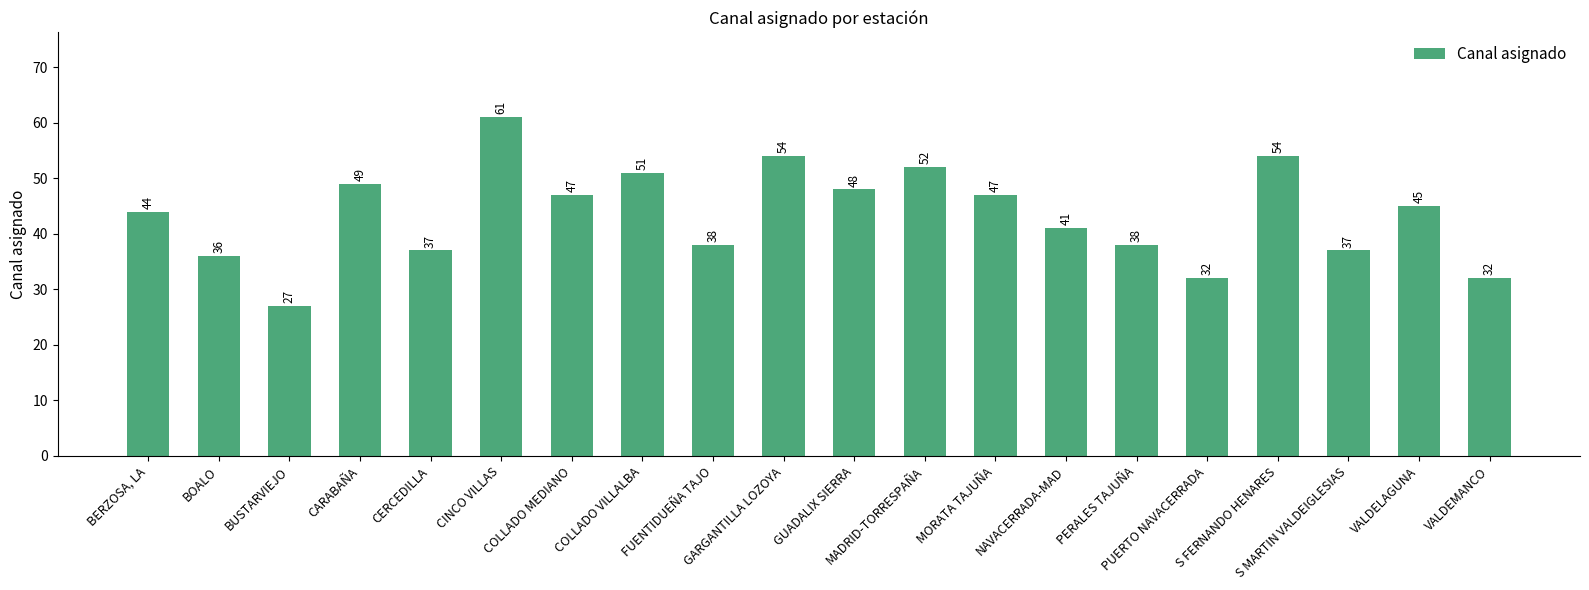

What is the greatest value displayed?

61